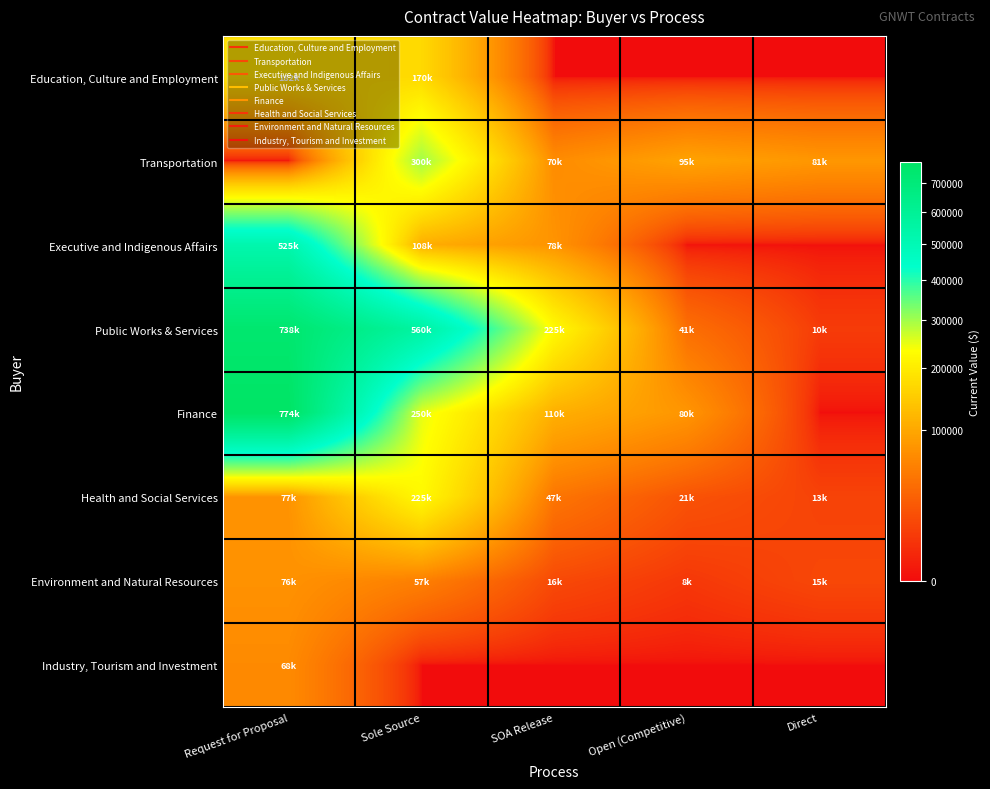

What is the greatest value displayed?

774020.0